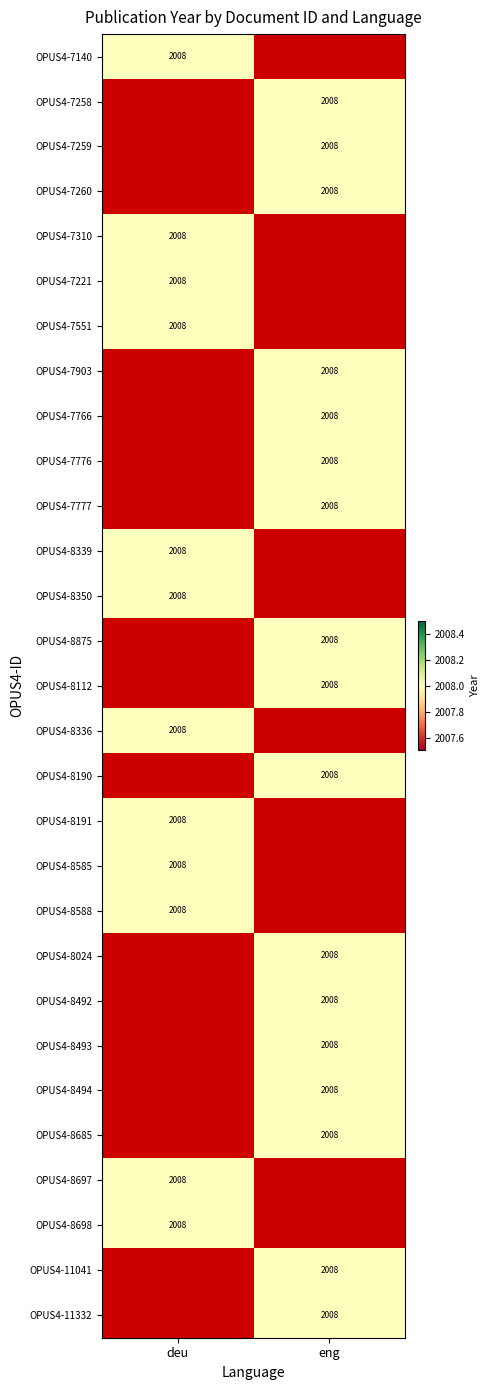

How many values in OPUS4-7260 are above zero?

1